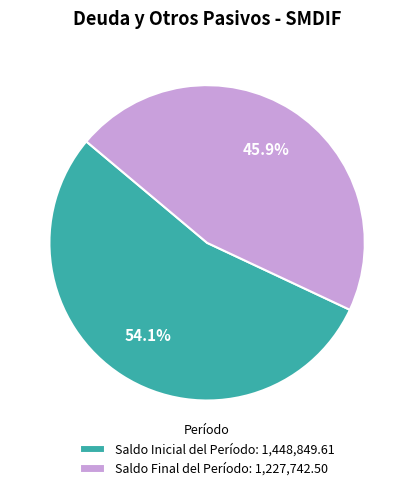

To the nearest percent, what is the difference between the largest and smallest slice percentages?

8%